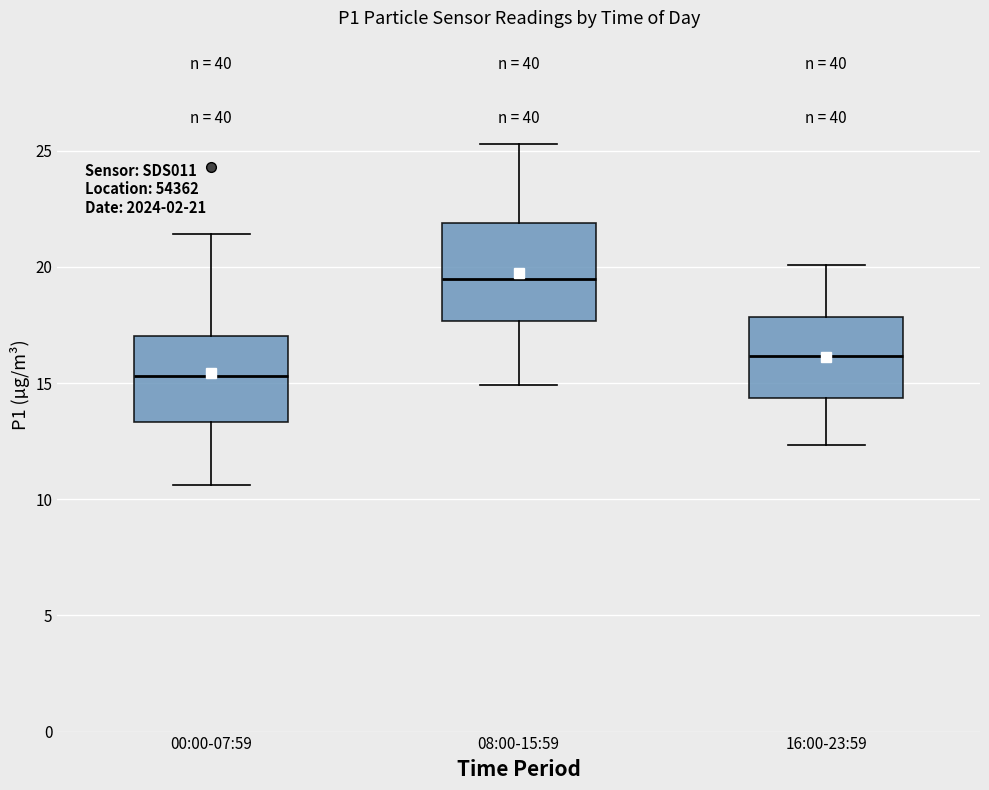

Which box is the tallest, from its lower edge to its upper edge?

08:00-15:59